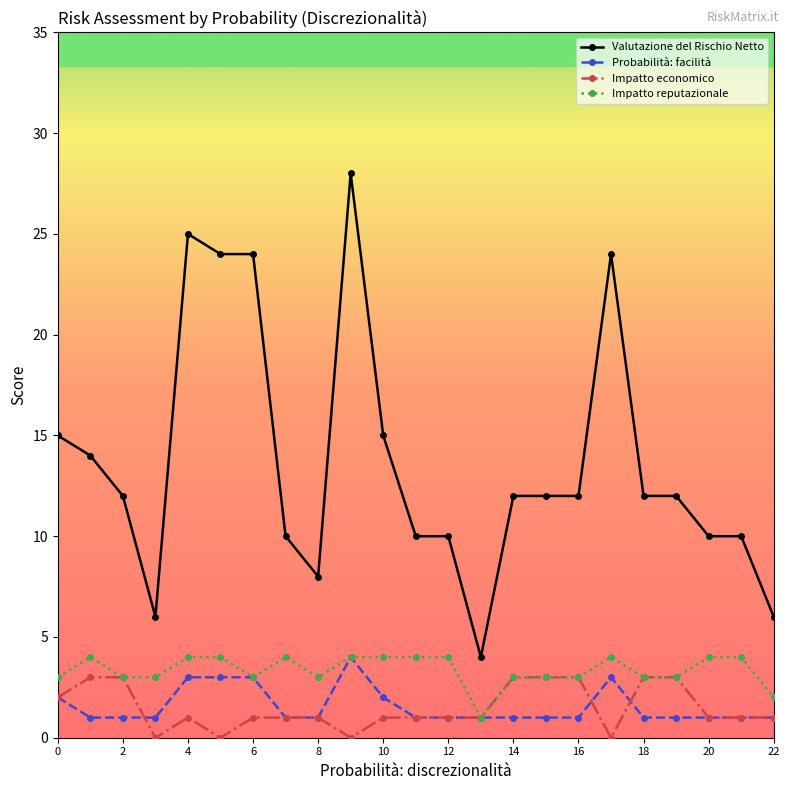

Which series has the widest spread of values?

Valutazione del Rischio Netto